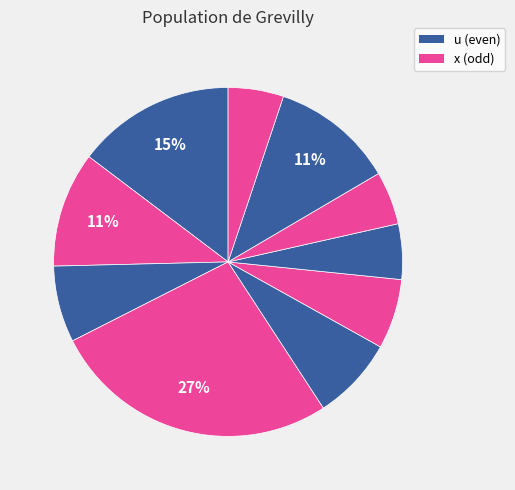

How many segments does this pie chart have?

10